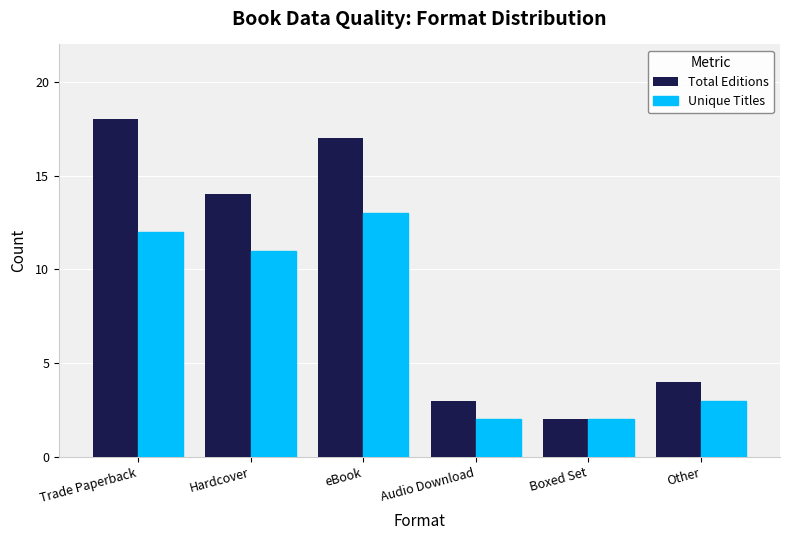

Rank the series by their maximum value, from highest to lowest.

Total Editions, Unique Titles